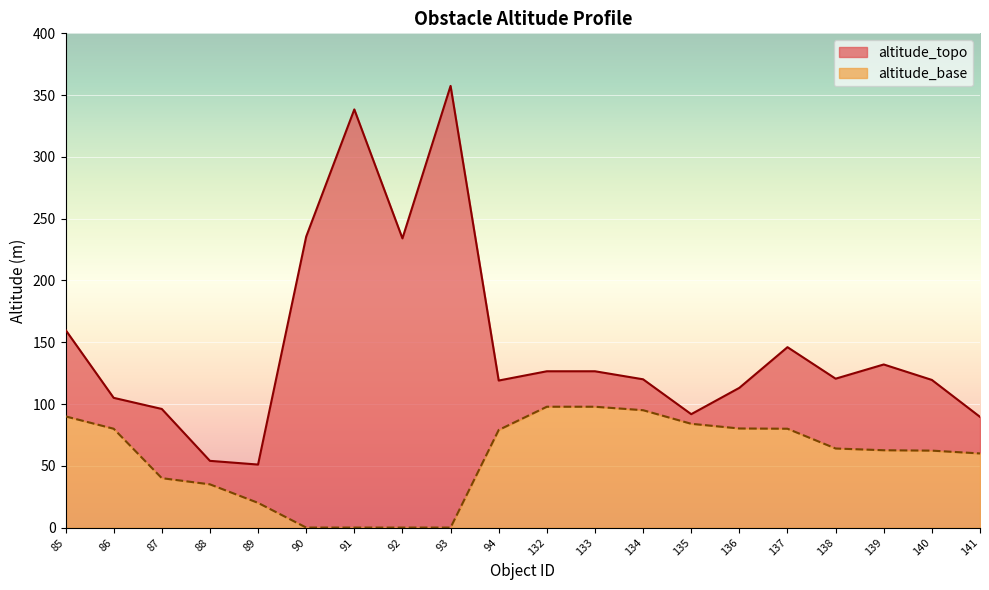

At which category is the sum across all series the highest?

93